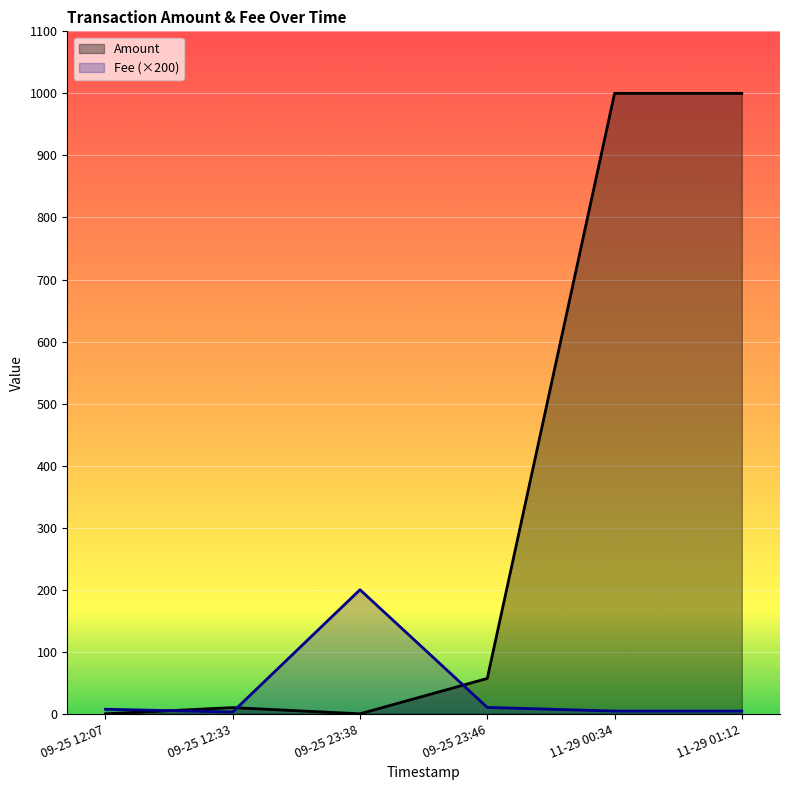

List the series in order of their peak value, highest first.

Amount, Fee (×200)